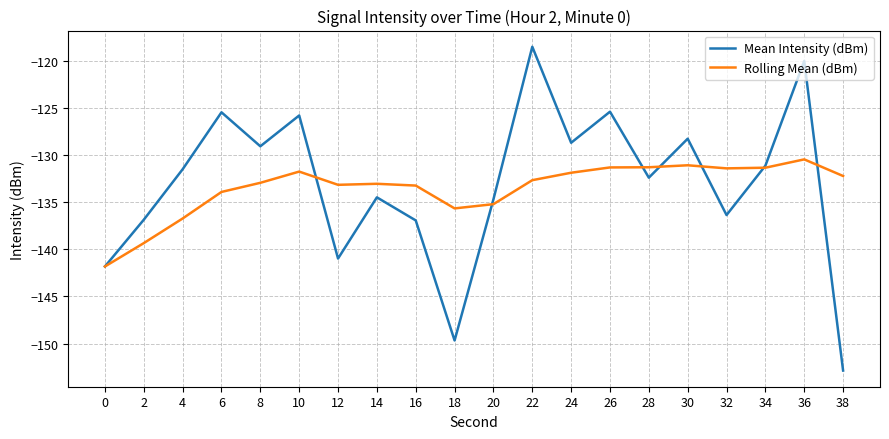

True or false: Rolling Mean (dBm) has a value of -132.6 at 22.

True